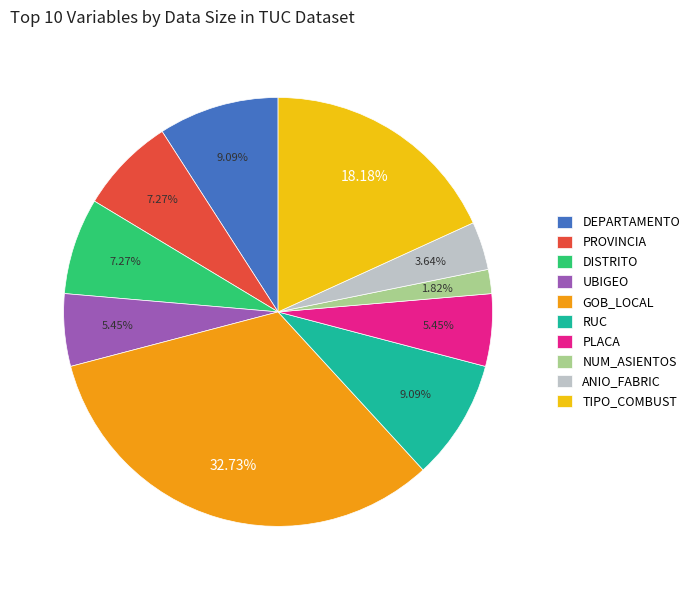

To the nearest percent, what is the difference between the largest and smallest slice percentages?

31%